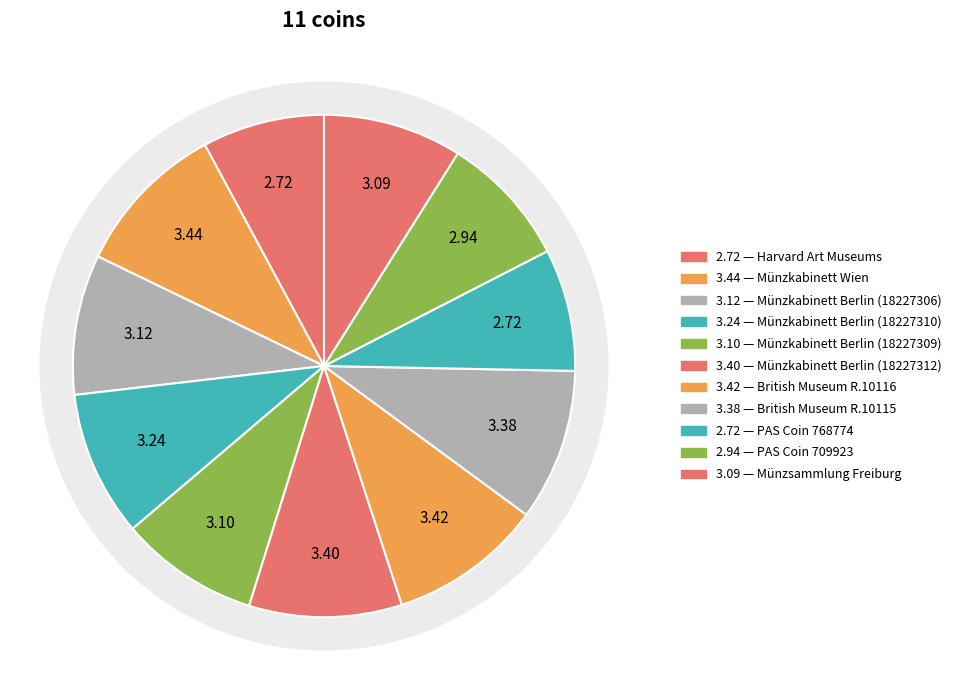

How many segments does this pie chart have?

11